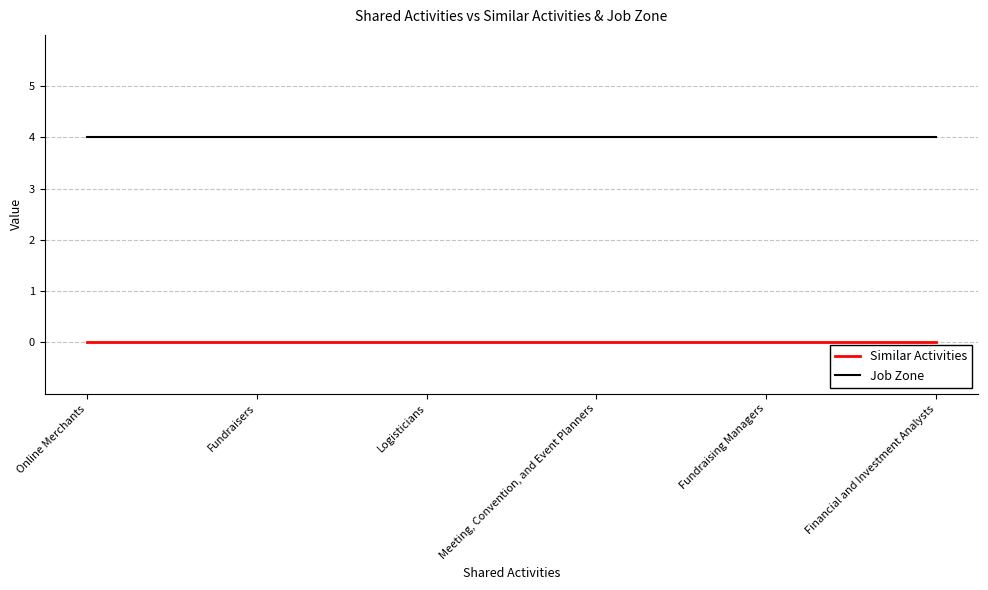

What are all the series names shown in the legend?

Similar Activities, Job Zone